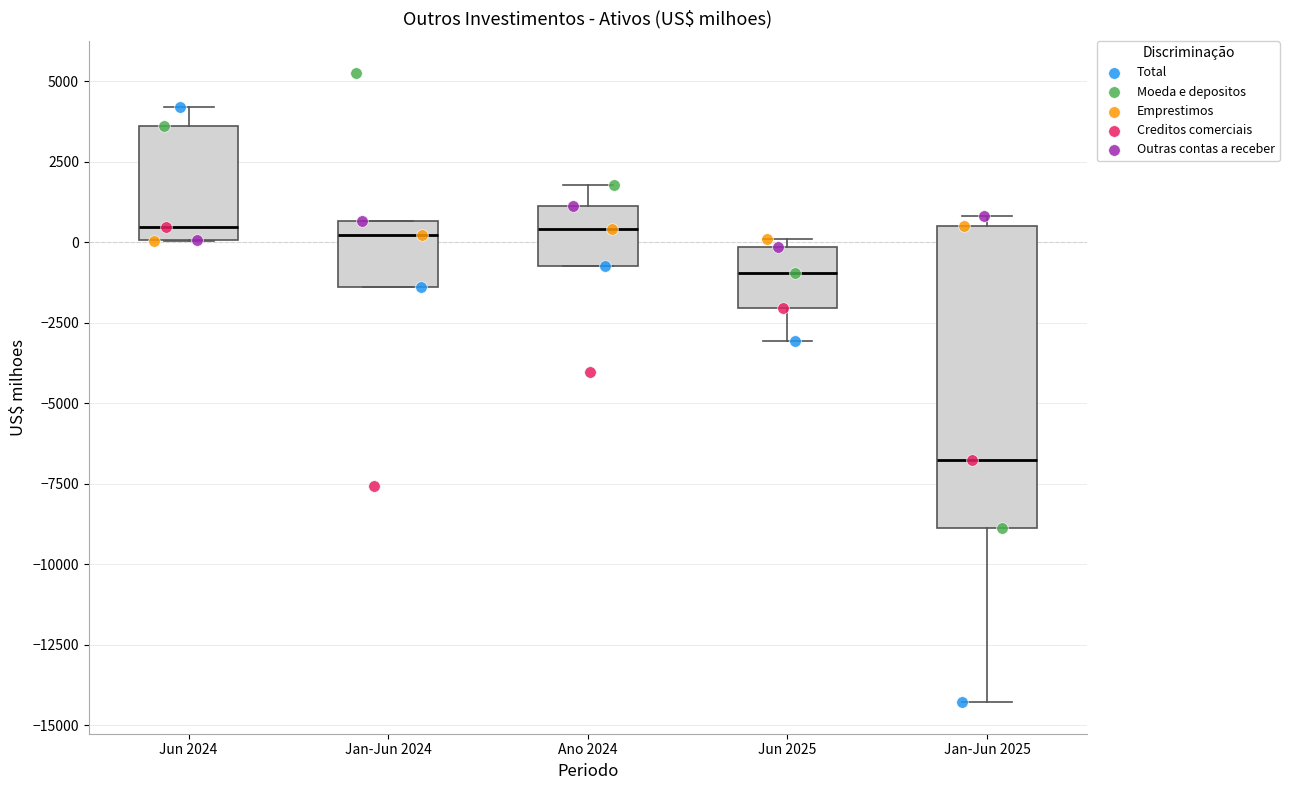

Which box is the tallest, from its lower edge to its upper edge?

Jan-Jun 2025